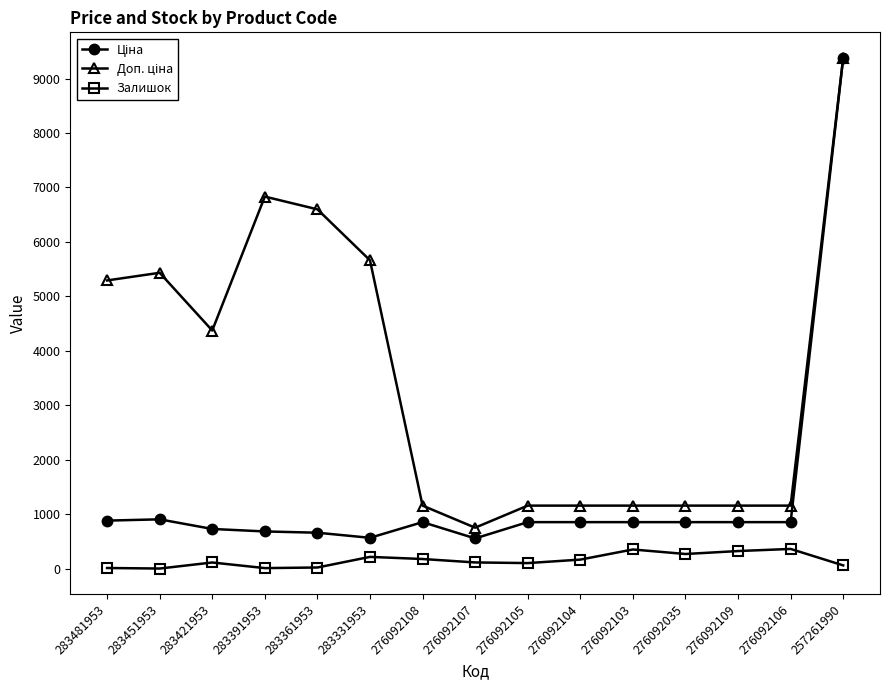

Which label corresponds to the largest value in the chart?

257261990